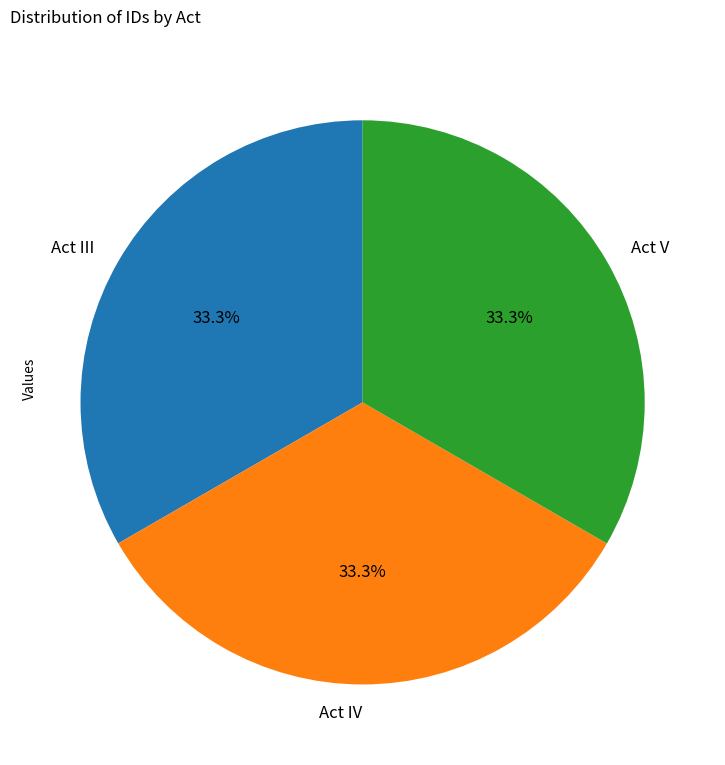

Combined, what portion of the pie is Act V and Act IV?

66.7%